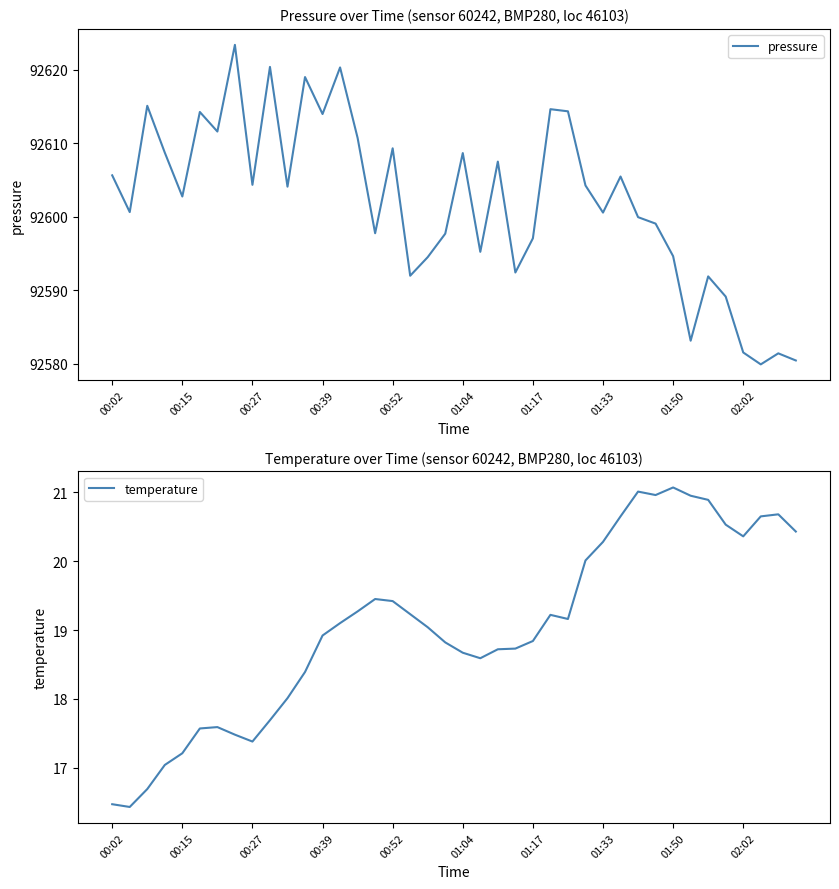

Is it true that pressure equals 159142.0 at 00:02?

False